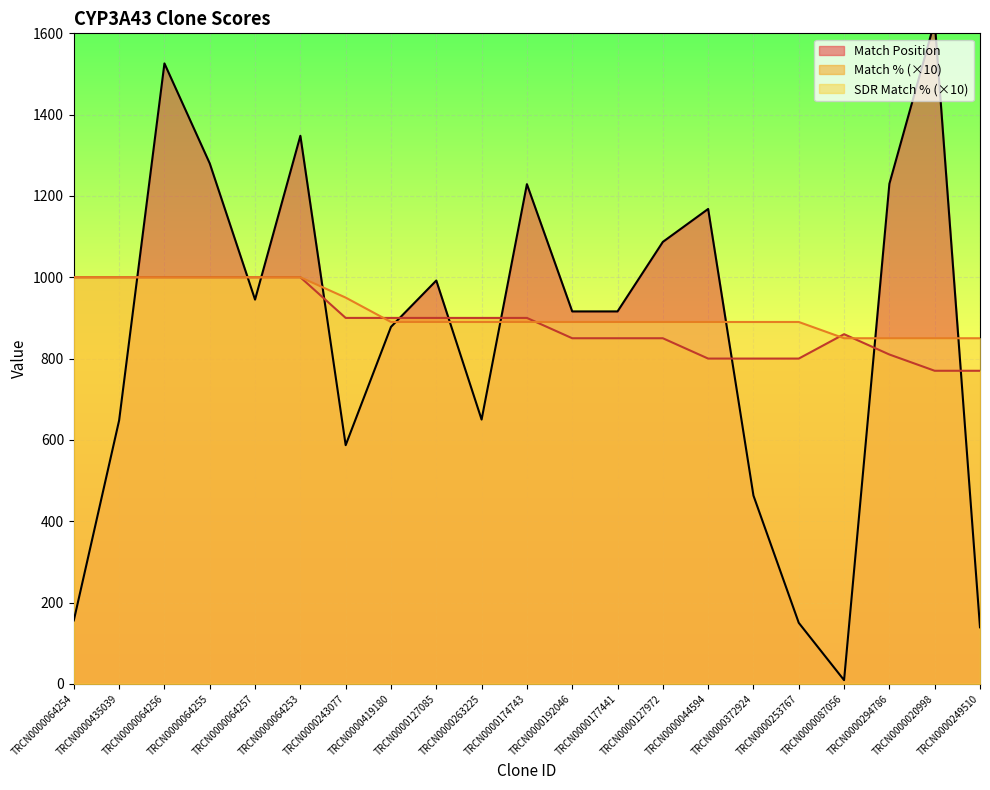

What is the spread (max minus min) of values at TRCN0000263225?

250